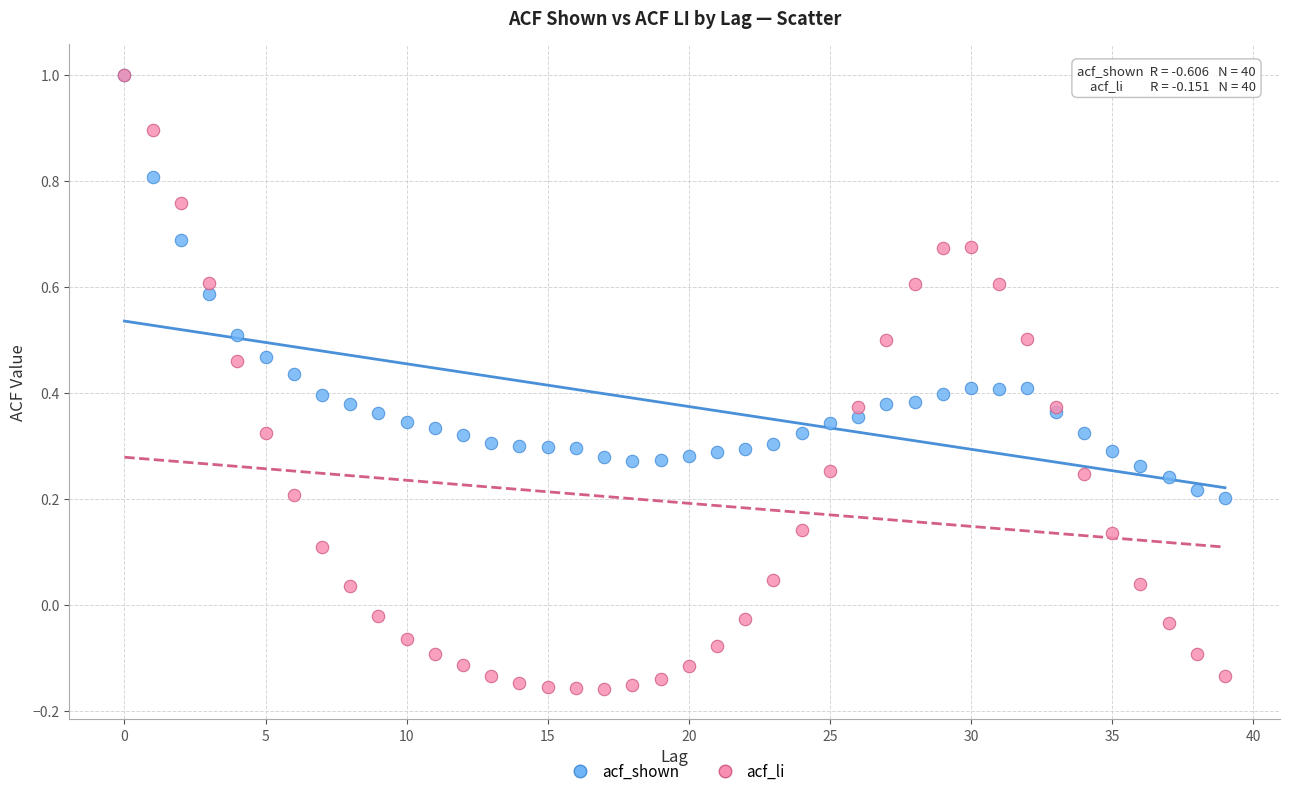

Which series contains the lowest Y value?

acf_li